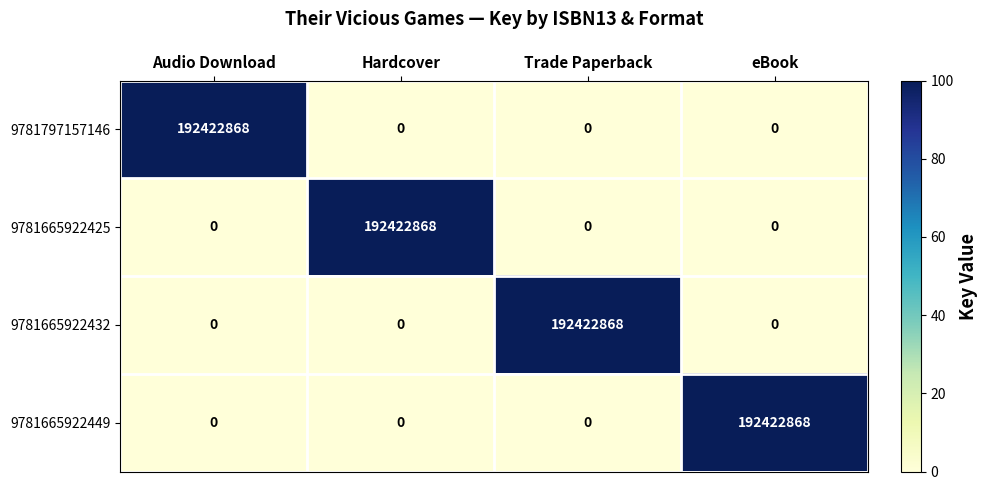

What is the approximate value of 9781665922449 at eBook, to the nearest 100?

192422900